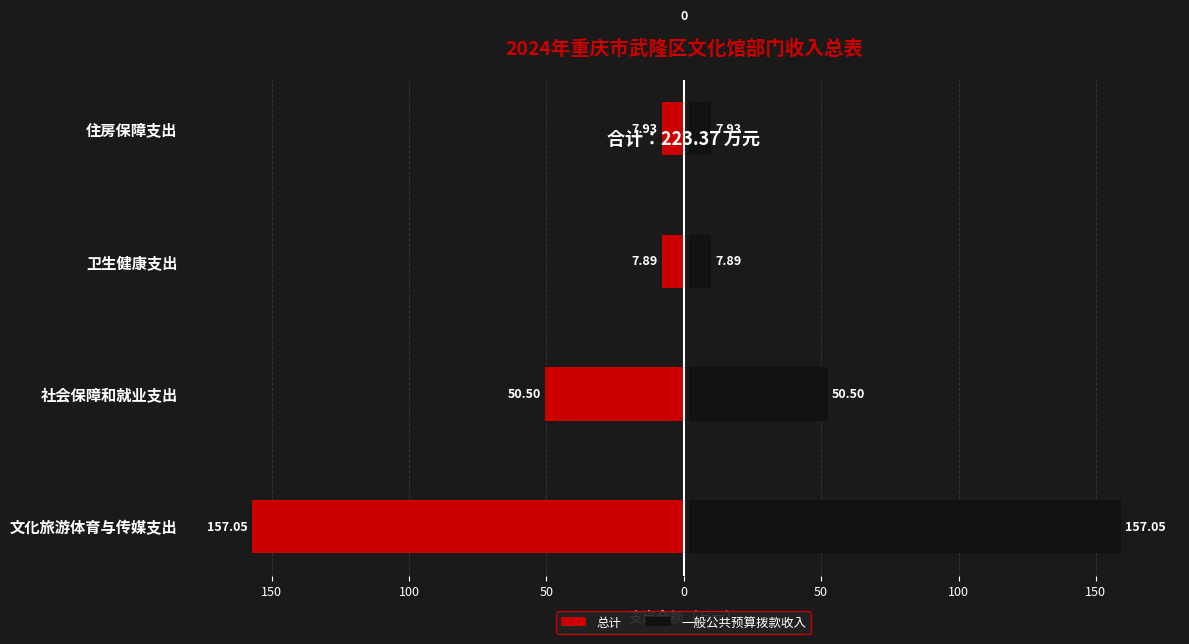

What is the difference between the highest and lowest values at 社会保障和就业支出?

101.0